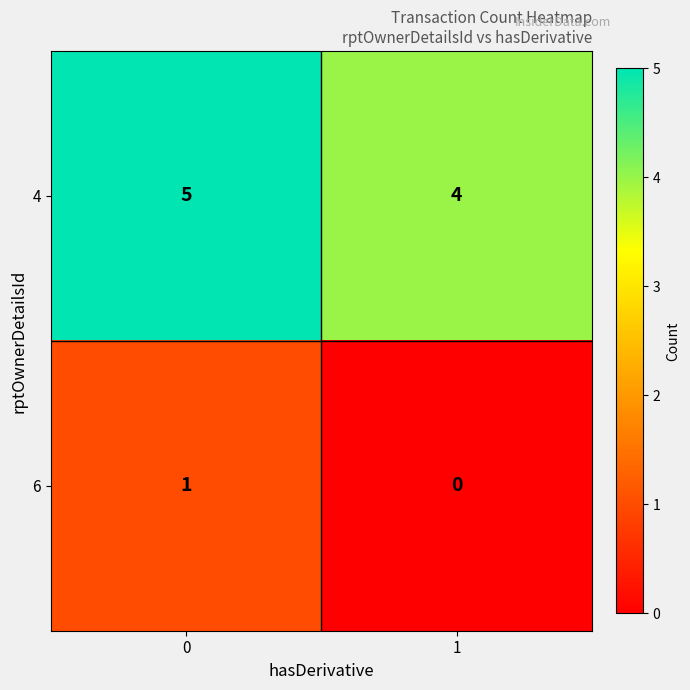

Reading right to left, transcribe all the data shown in this chart.

4: 4	5
6: 0	1